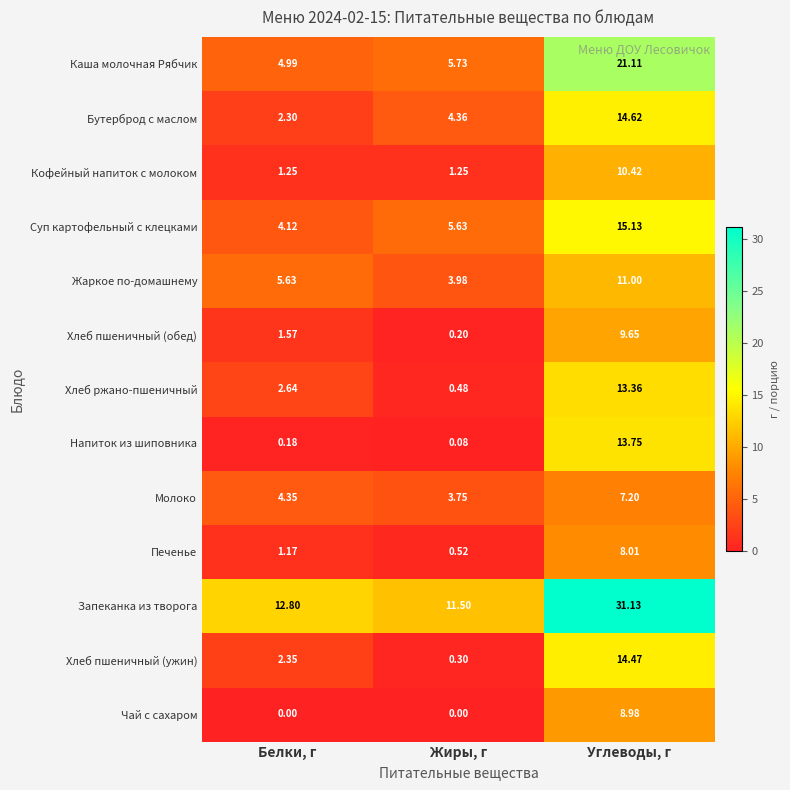

Where does the Хлеб пшеничный (ужин) series first go above 2?

Белки, г